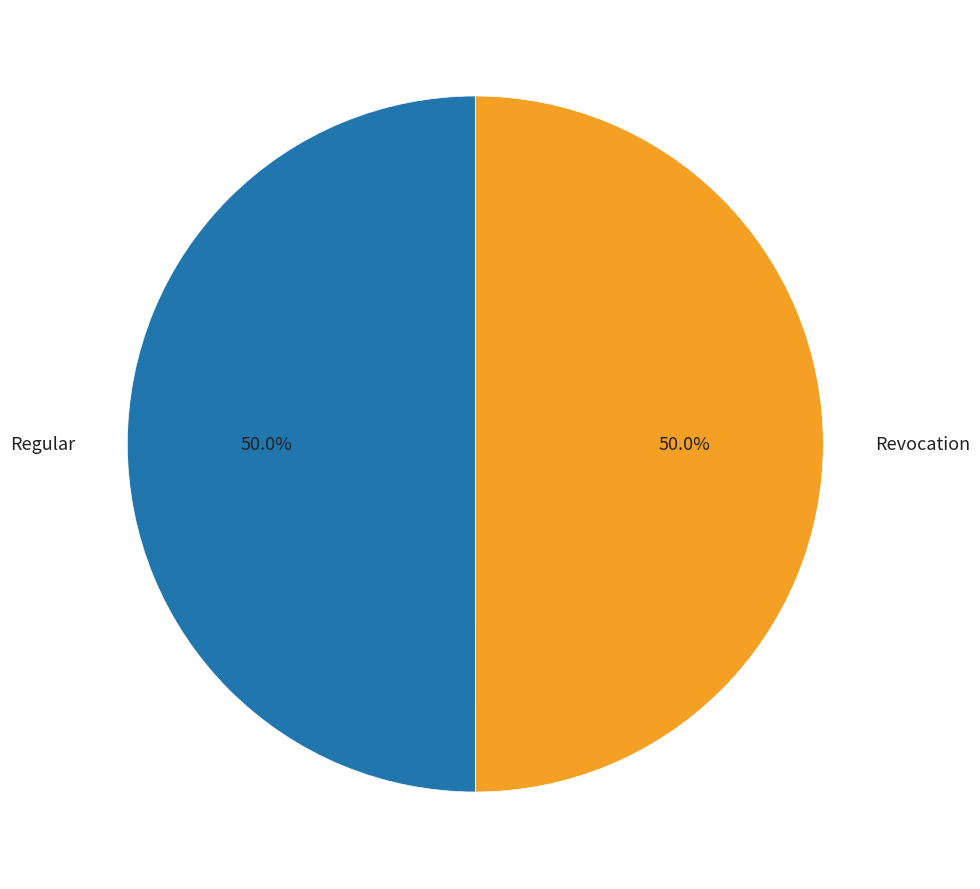

Which category has the smallest portion of the pie?

Revocation